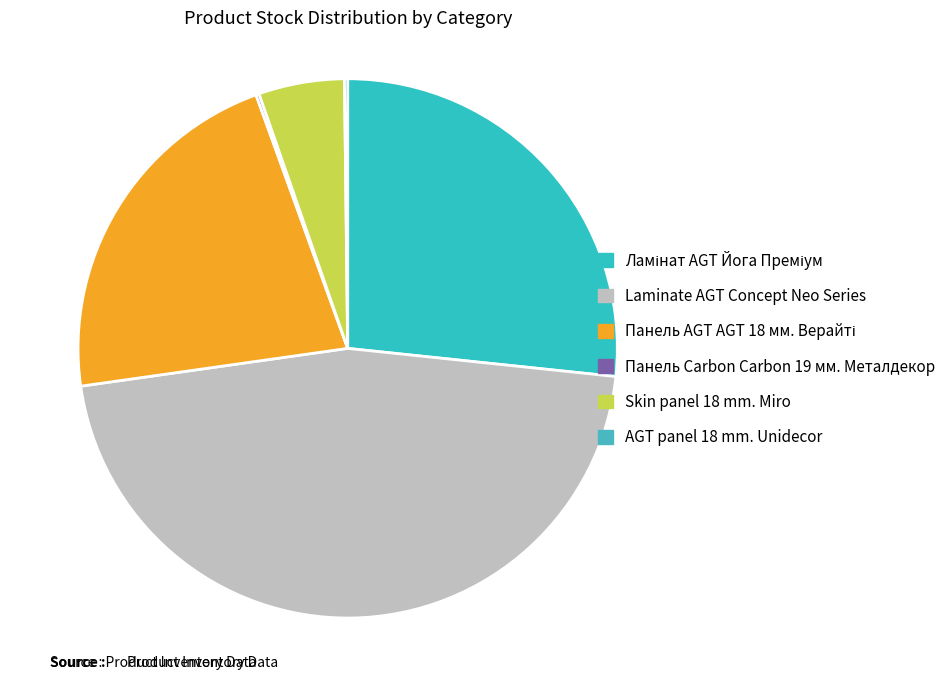

Does any single category account for the majority?

No